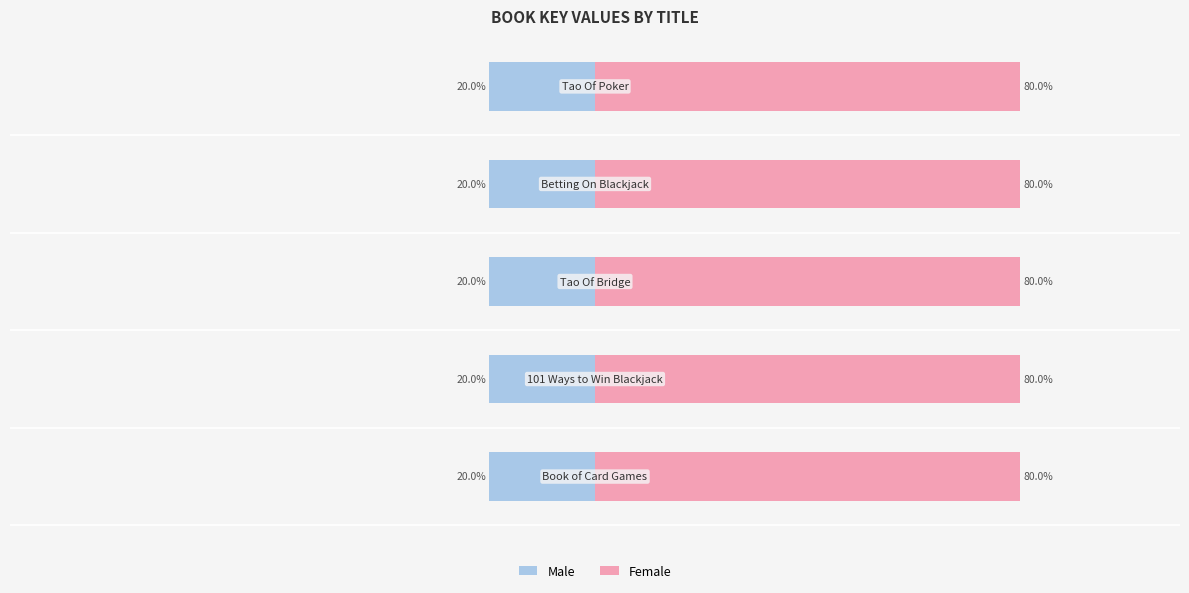

At how many categories does at least one series exceed -4?

5